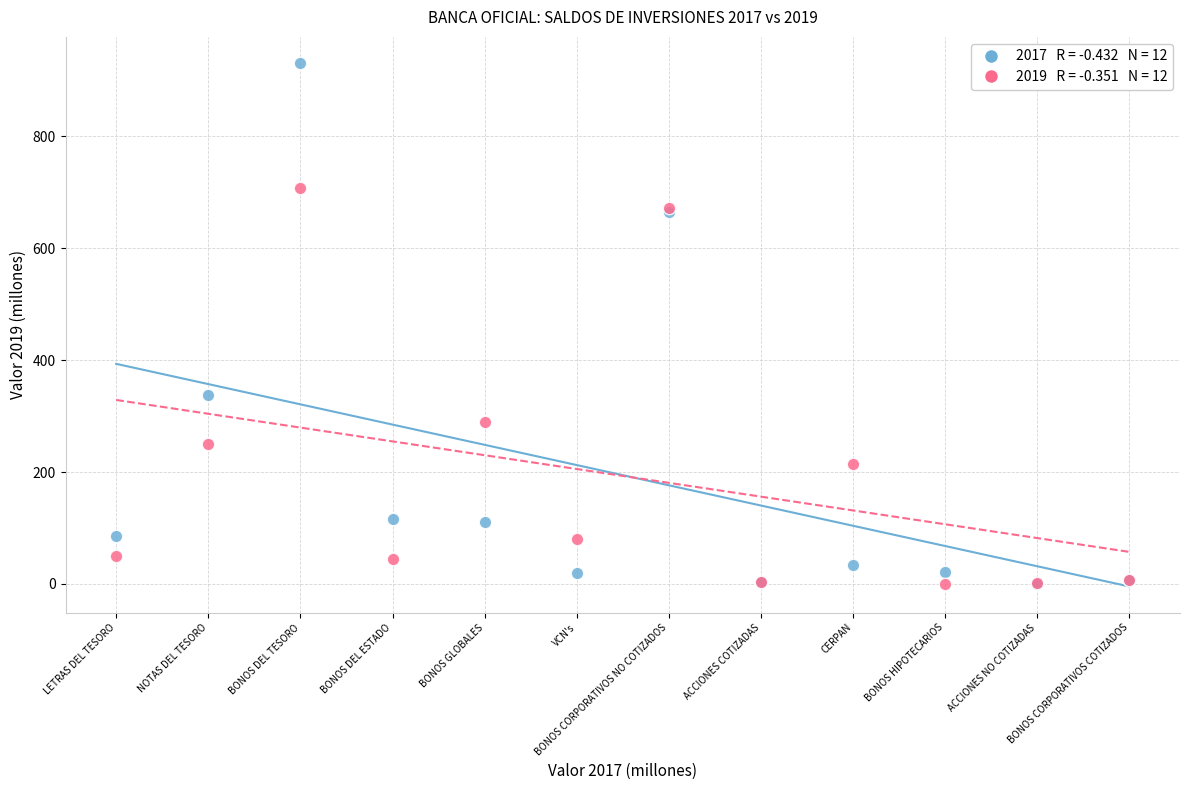

Across all series, what Y value is closest to 465?

337.7